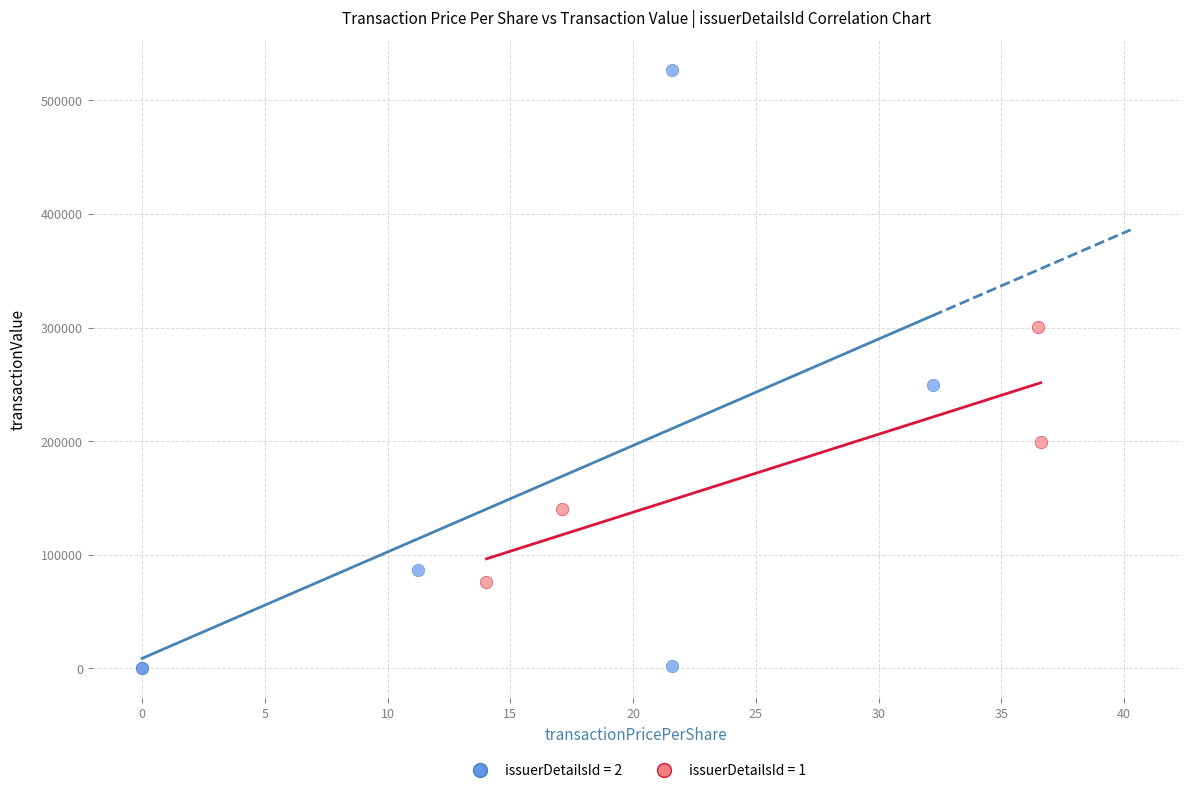

Which series reaches the minimum Y coordinate?

issuerDetailsId = 2